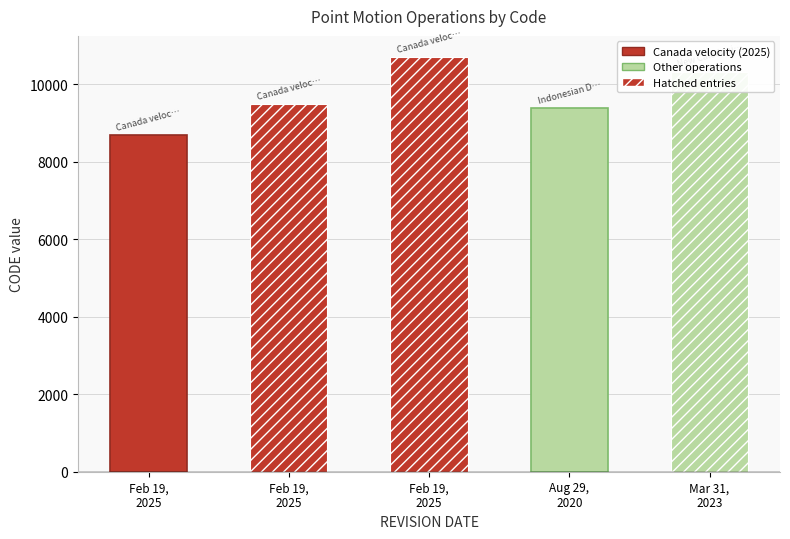

What is the maximum value shown in the chart?

10707